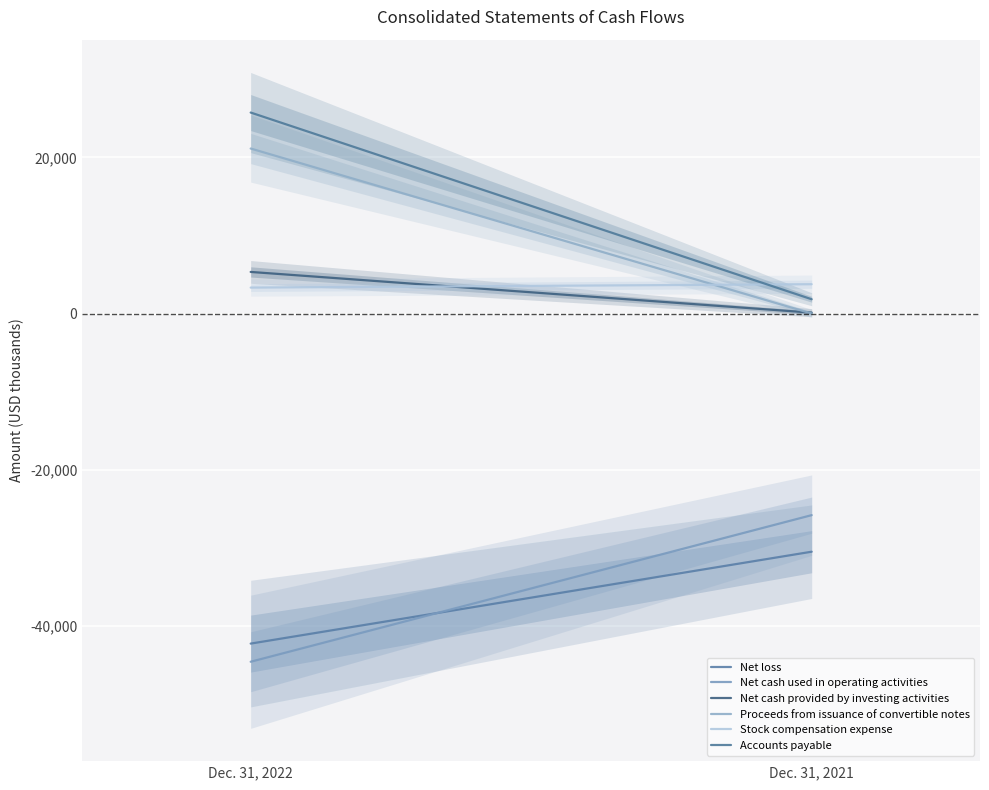

Rank the series at Dec. 31, 2022 from lowest to highest value.

Net cash used in operating activities, Net loss, Stock compensation expense, Net cash provided by investing activities, Proceeds from issuance of convertible notes, Accounts payable